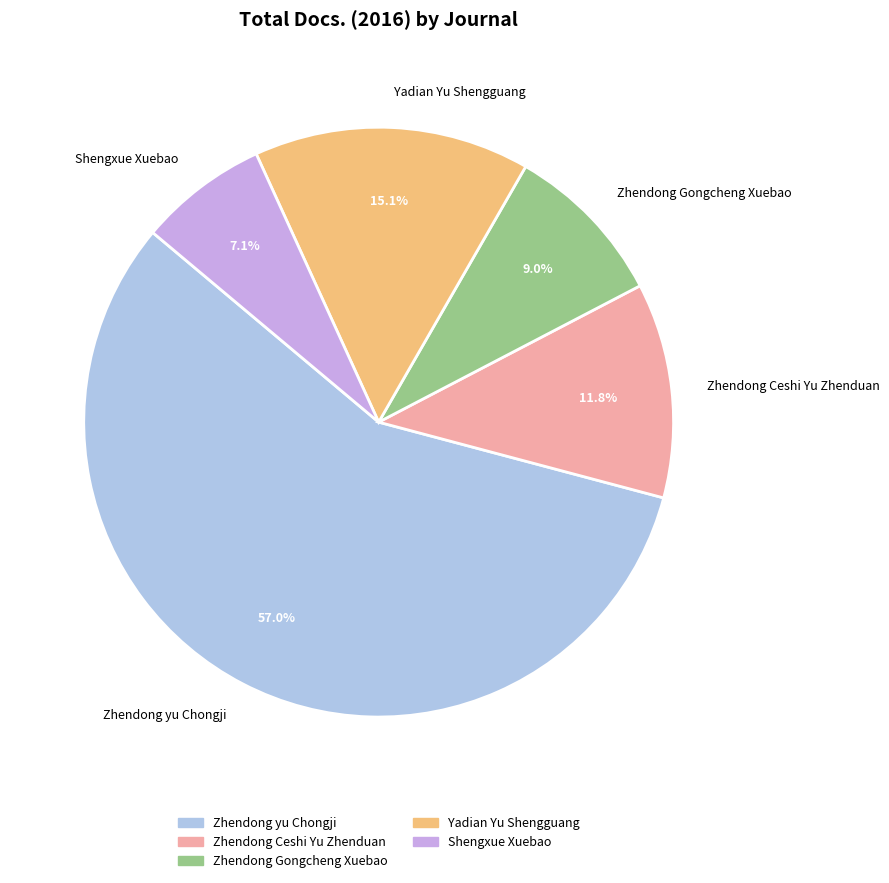

Which slice is the largest?

Zhendong yu Chongji